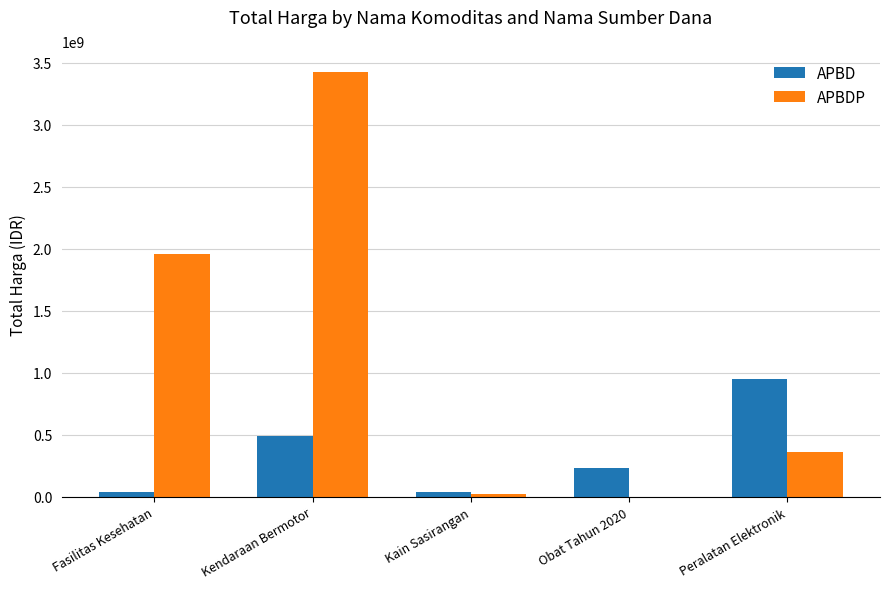

True or false: APBD has a value of 697182195 at Kendaraan Bermotor.

False